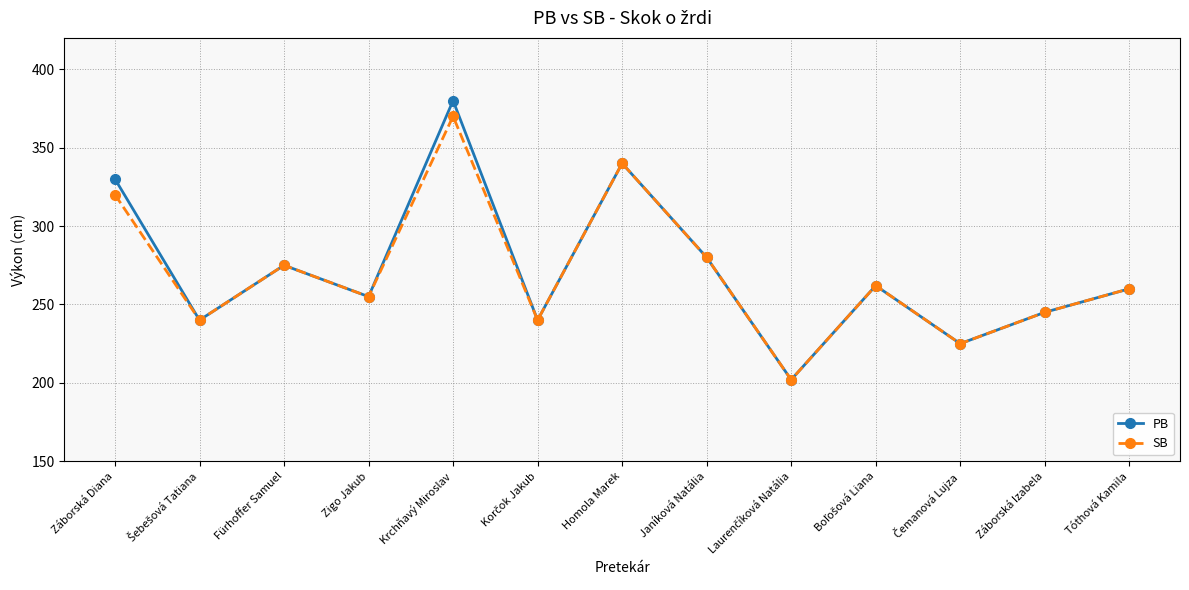

Is this an area chart (filled region under the line)?

No